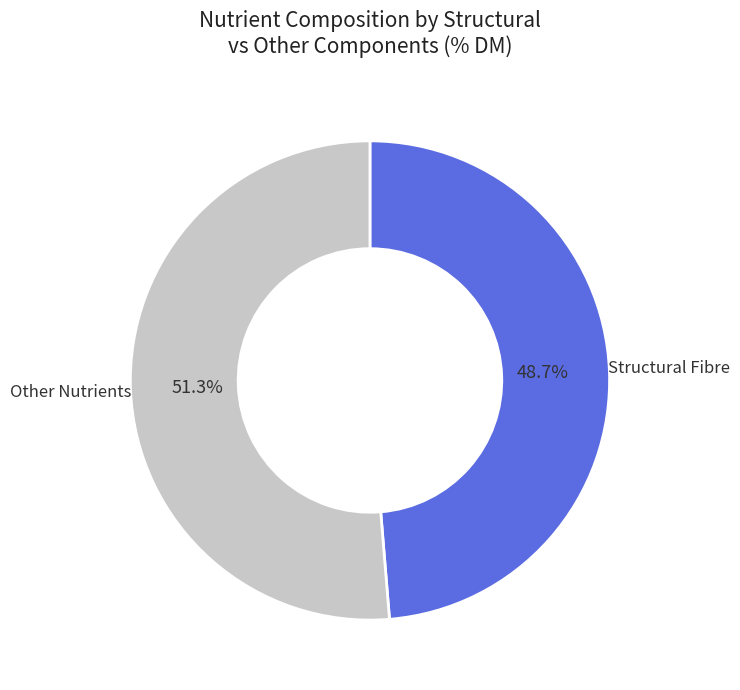

Does any single category account for the majority?

Yes